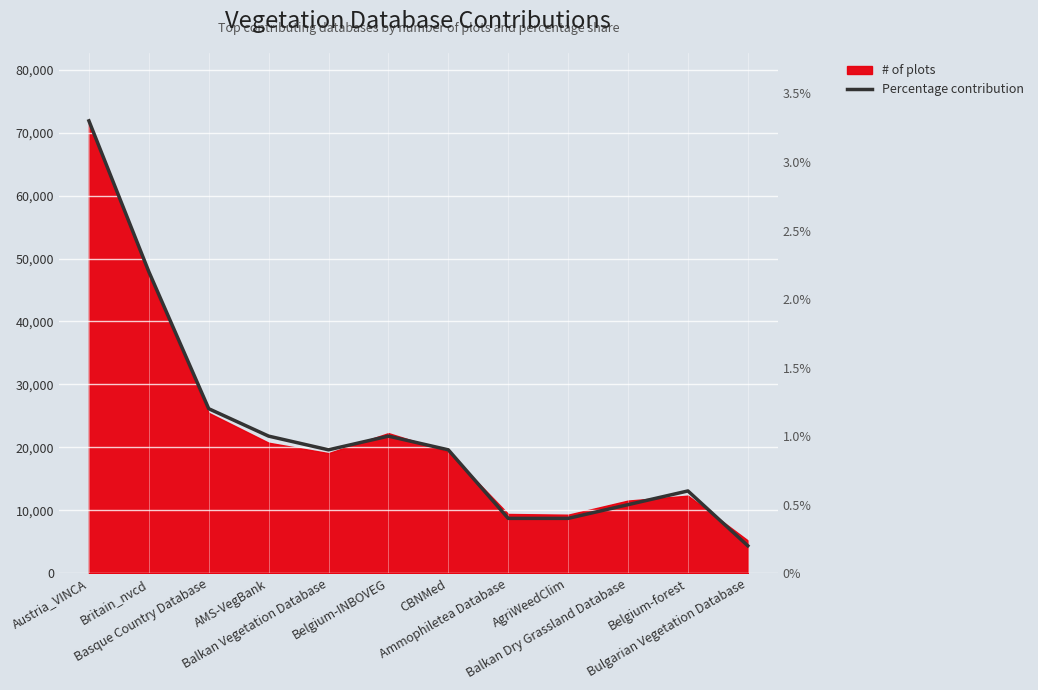

What is the value of the 9th point from the left?

8712.8